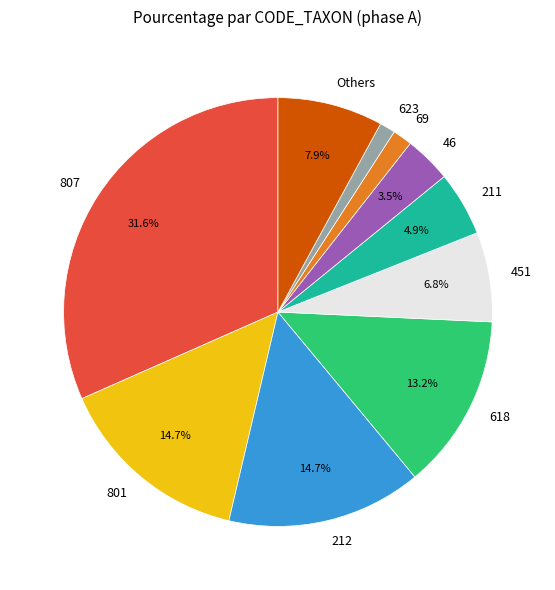

What percentage do 801 and 618 together represent?

27.9%